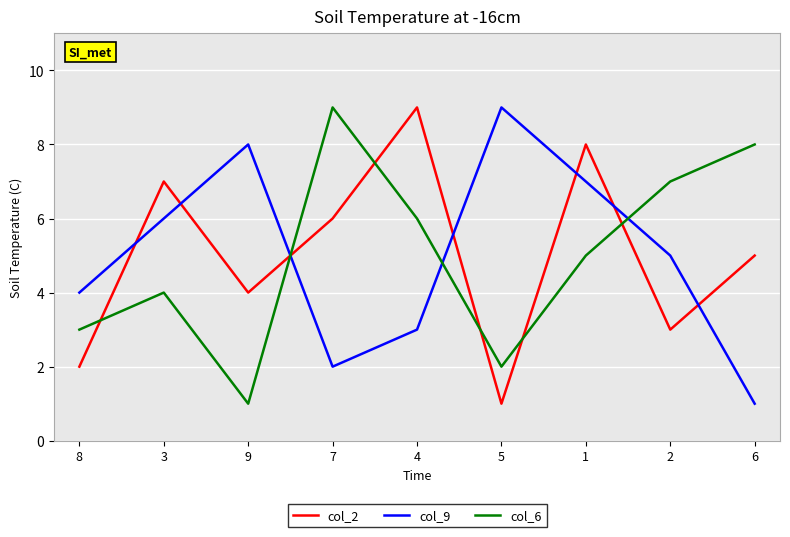

At 5, list the series in order from smallest to largest.

col_2, col_6, col_9